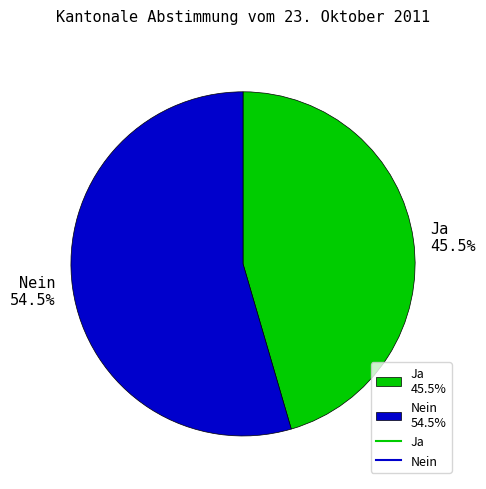

The Nein slice represents 48% of the pie. True or false?

False